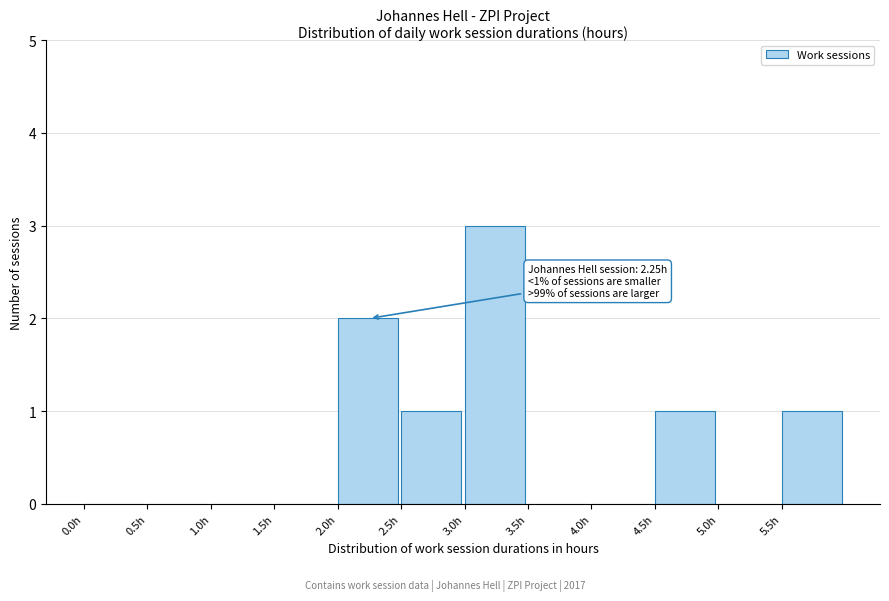

Over which range of the x-axis is the bar tallest?

3.0 to 3.5